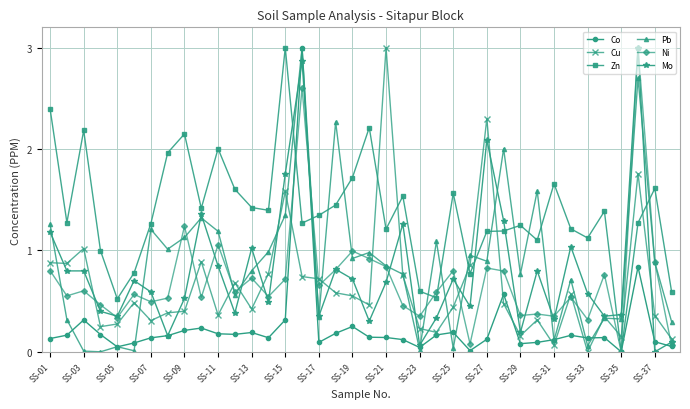

What is the maximum value shown in the chart?

3.0